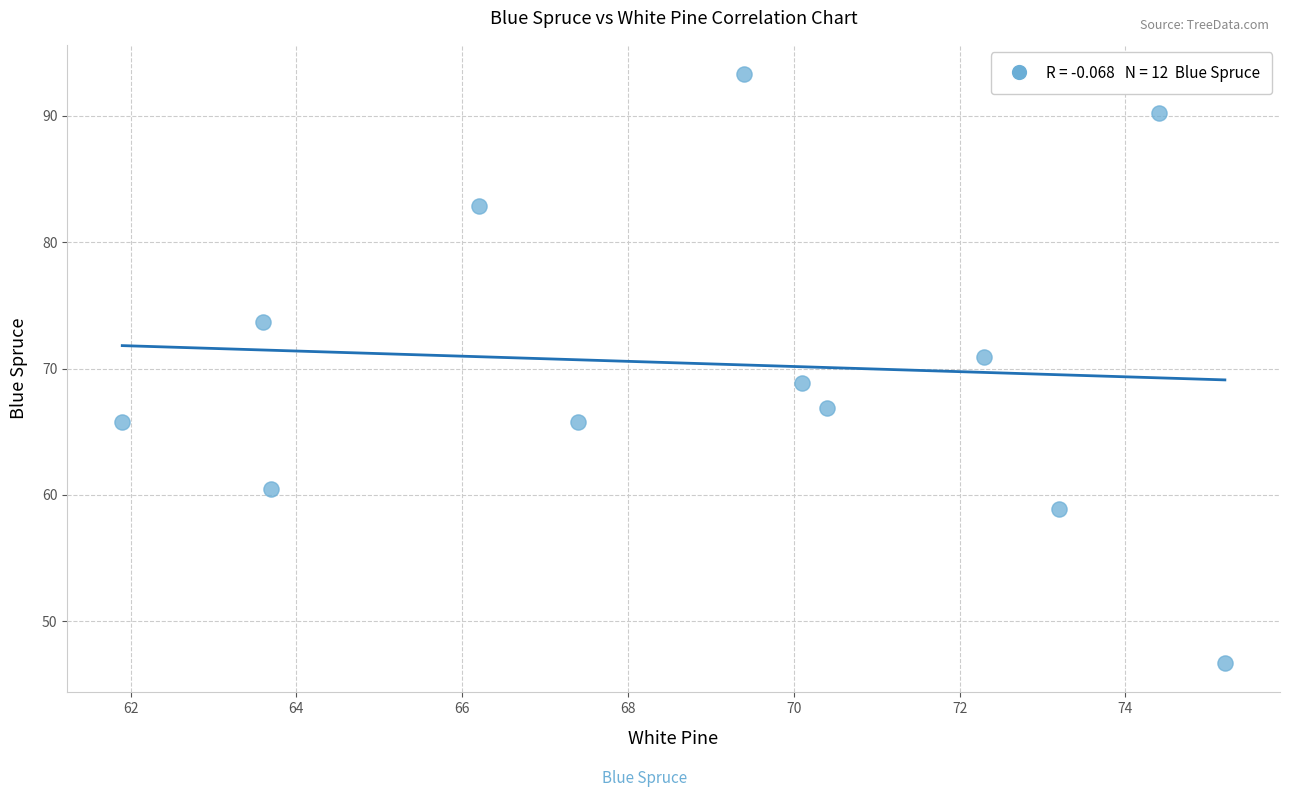

What is the range of Y values (max minus min)?

46.6